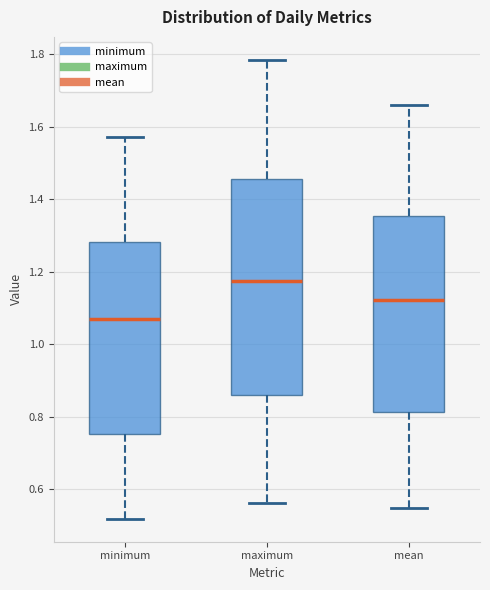

Reading left to right, transcribe this box plot: for each box, give where its median line is, the range the box spans, and where its two whiskers end, as read against the y-axis. The values are not printed on the chart, so give them approximately, as read against the axis.

minimum: median 1.08, box 0.76 to 1.28, whiskers 0.52 to 1.58
maximum: median 1.18, box 0.86 to 1.46, whiskers 0.56 to 1.78
mean: median 1.12, box 0.82 to 1.36, whiskers 0.54 to 1.66